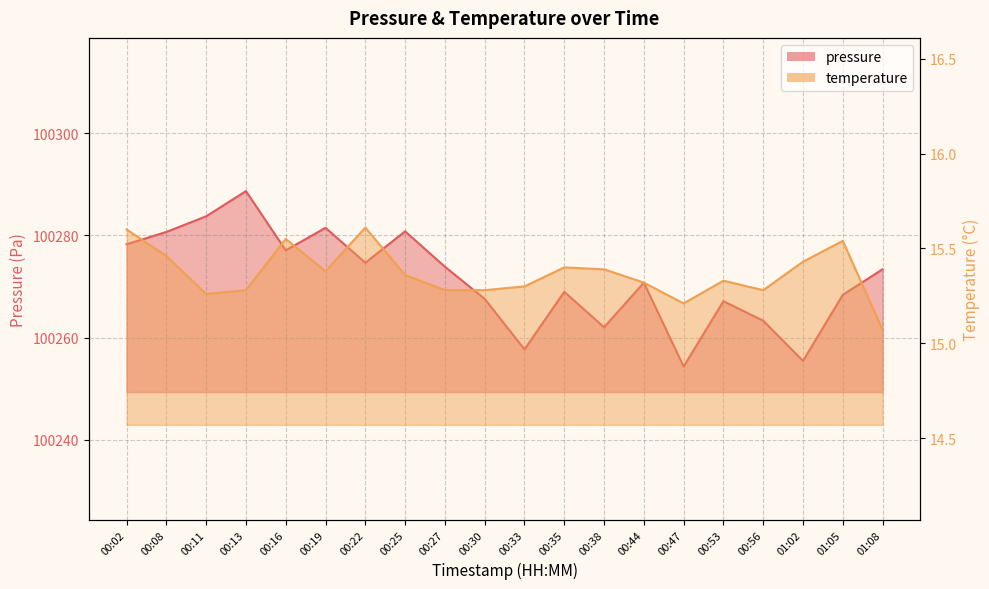

How many categories are shown in the chart?

20